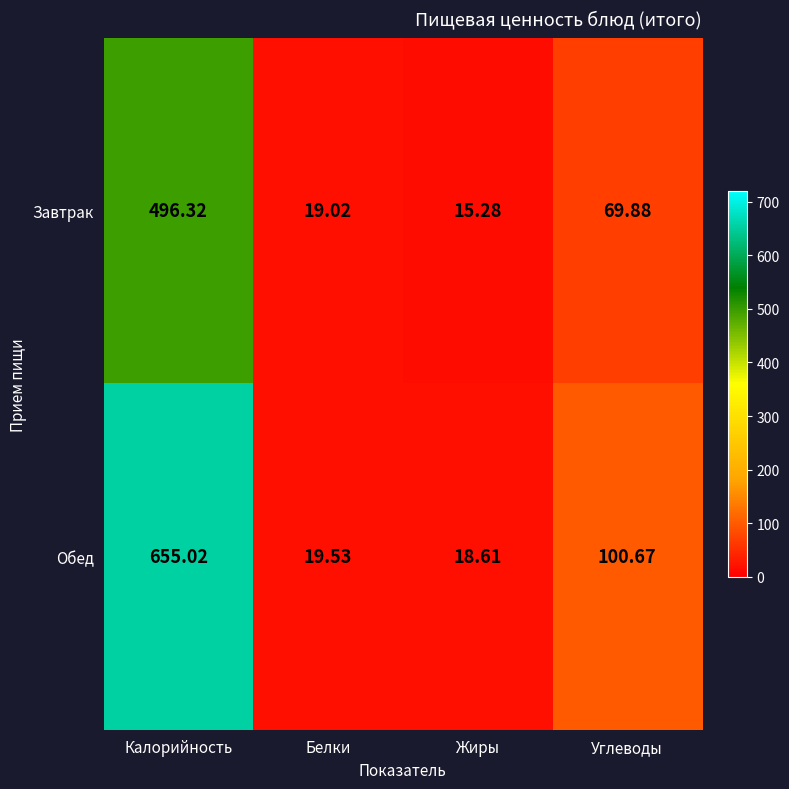

What is the minimum value shown in the chart?

15.3